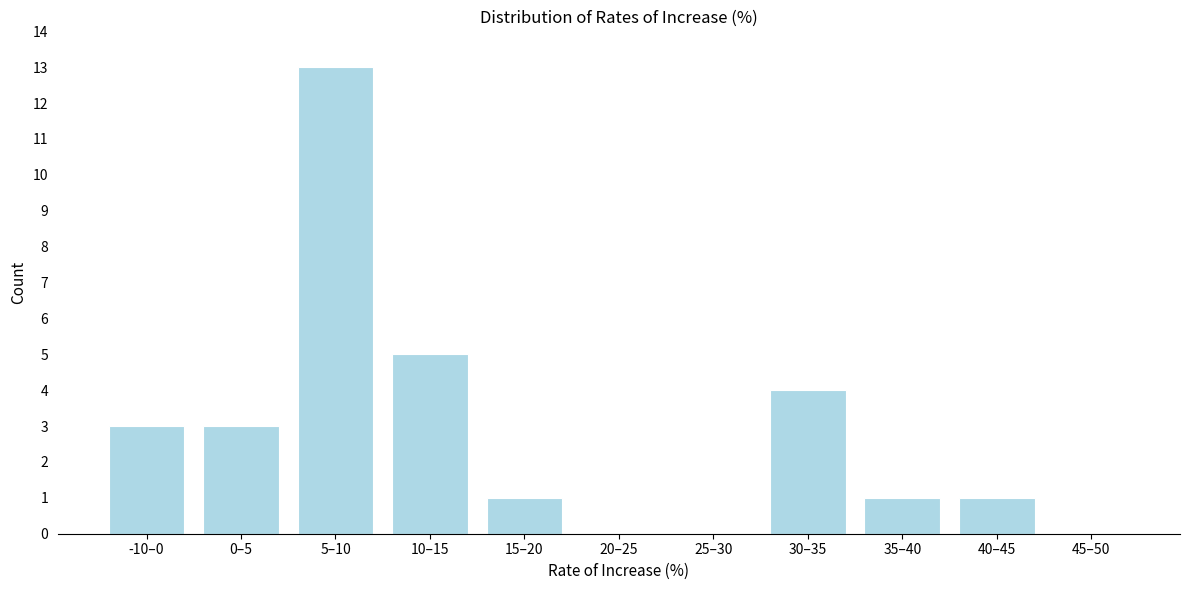

Reading left to right, list all the values displayed in this chart.

-10–0=3	0–5=3	5–10=13	10–15=5	15–20=1	20–25=0	25–30=0	30–35=4	35–40=1	40–45=1	45–50=0